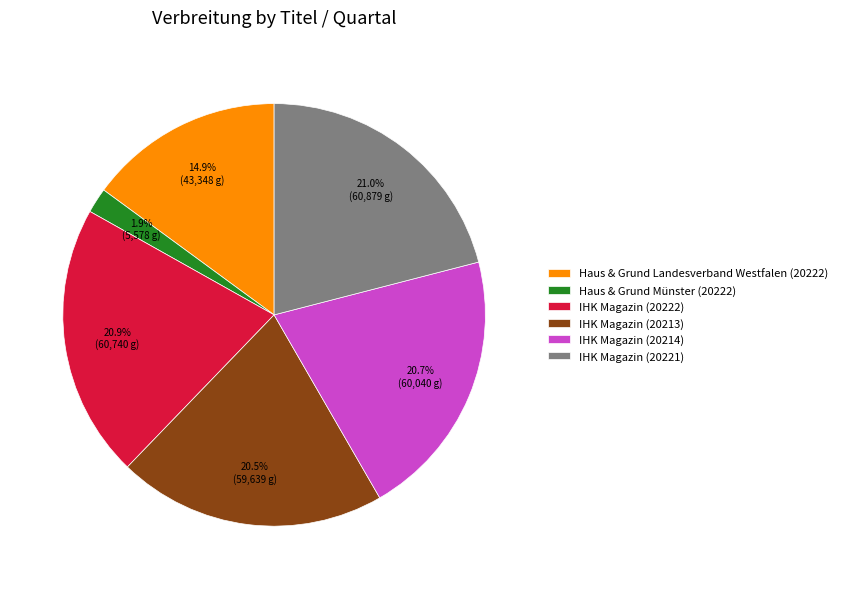

True or false: IHK Magazin (20222) accounts for 21% of the total.

True